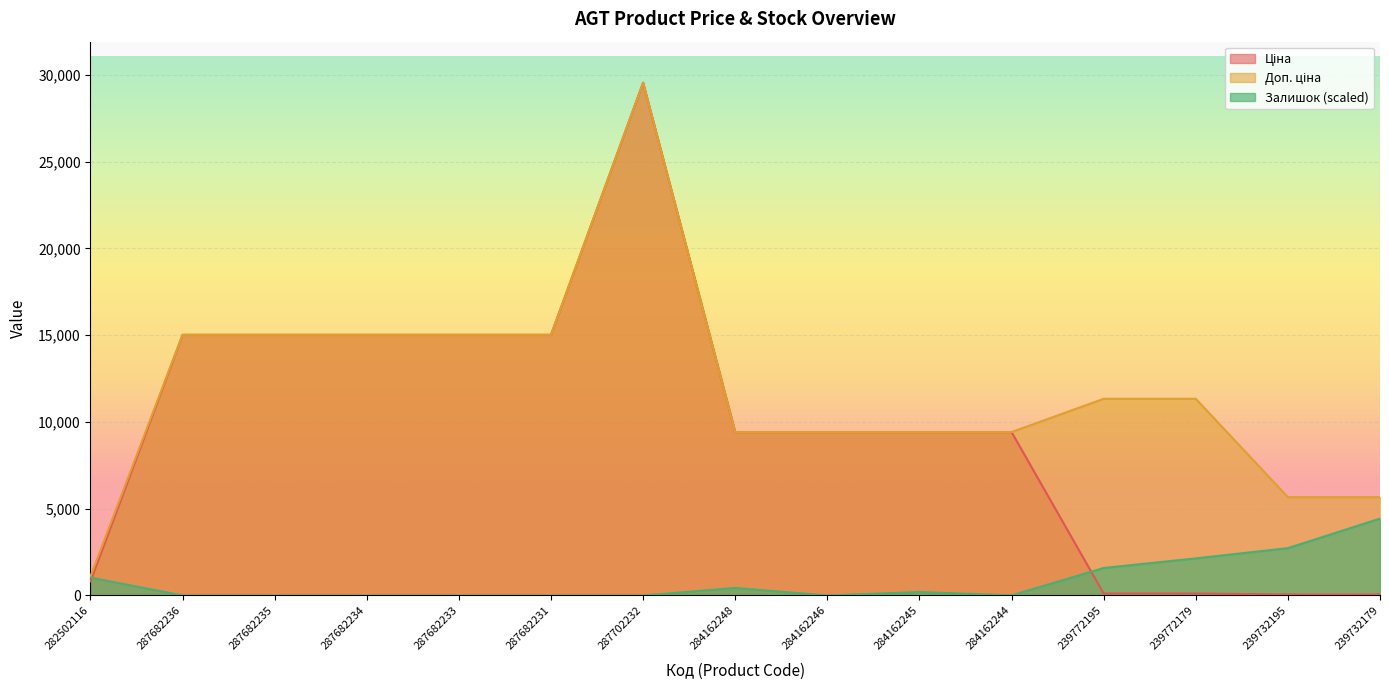

Rank the series by their maximum value, from lowest to highest.

Залишок, Ціна, Доп. ціна